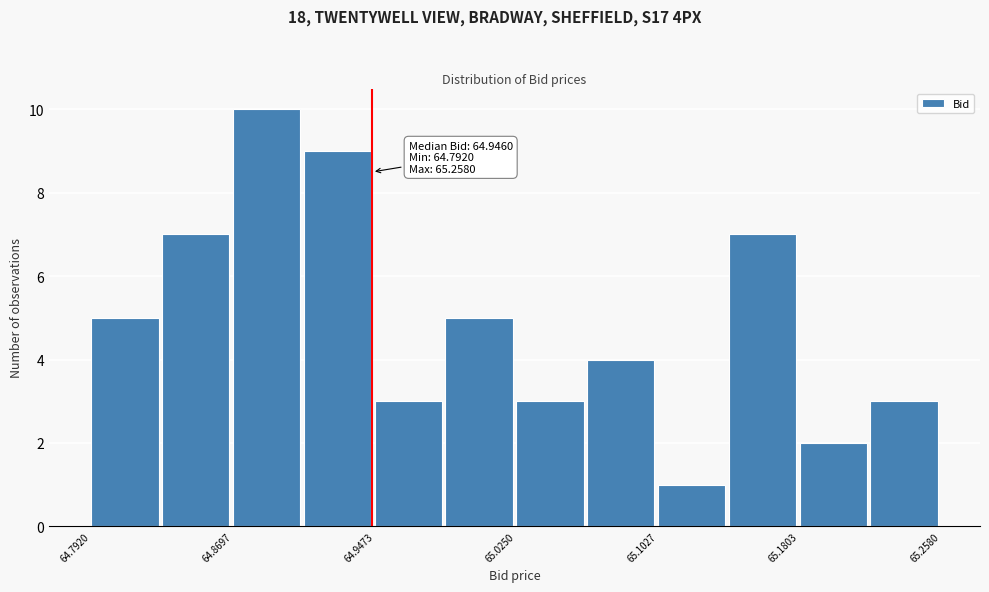

Around what value on the x-axis is the tallest bar? Give the approximate position of its centre, as read against the axis.

64.89